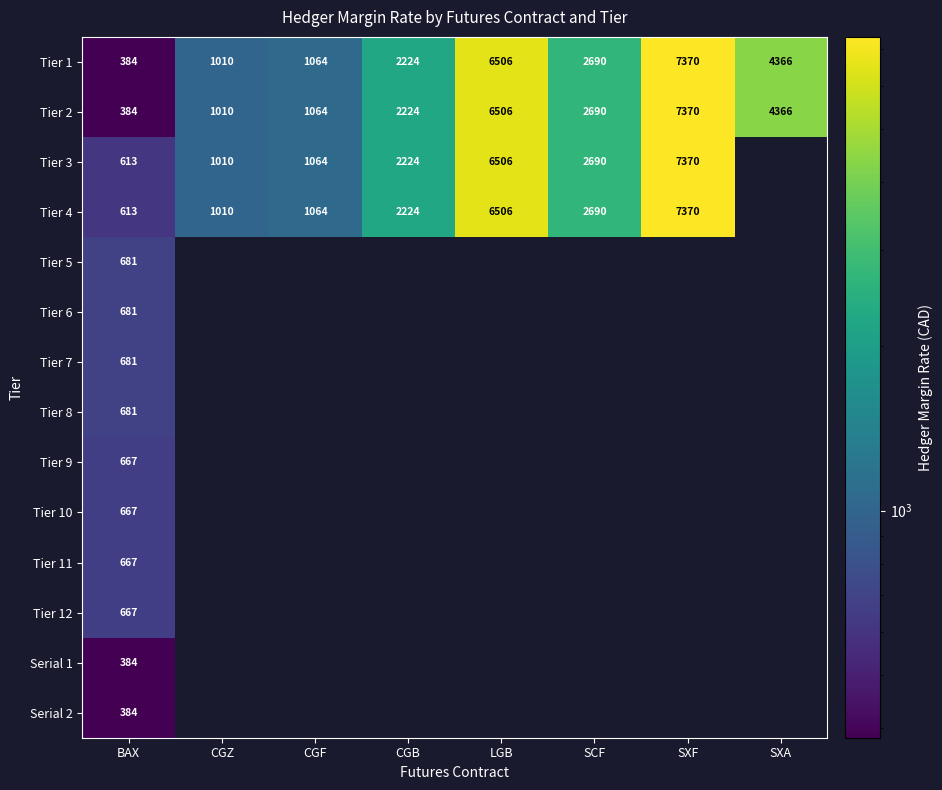

What is the sum of all Tier 1 values?

25614